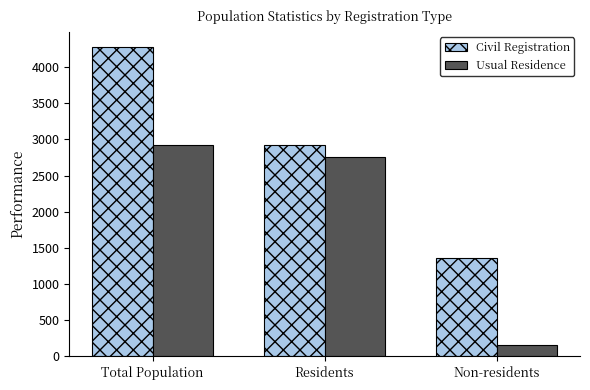

Reading right to left, list all the values displayed in this chart.

Civil Registration: 1355	2918	4273
Usual Residence: 156	2762	2918